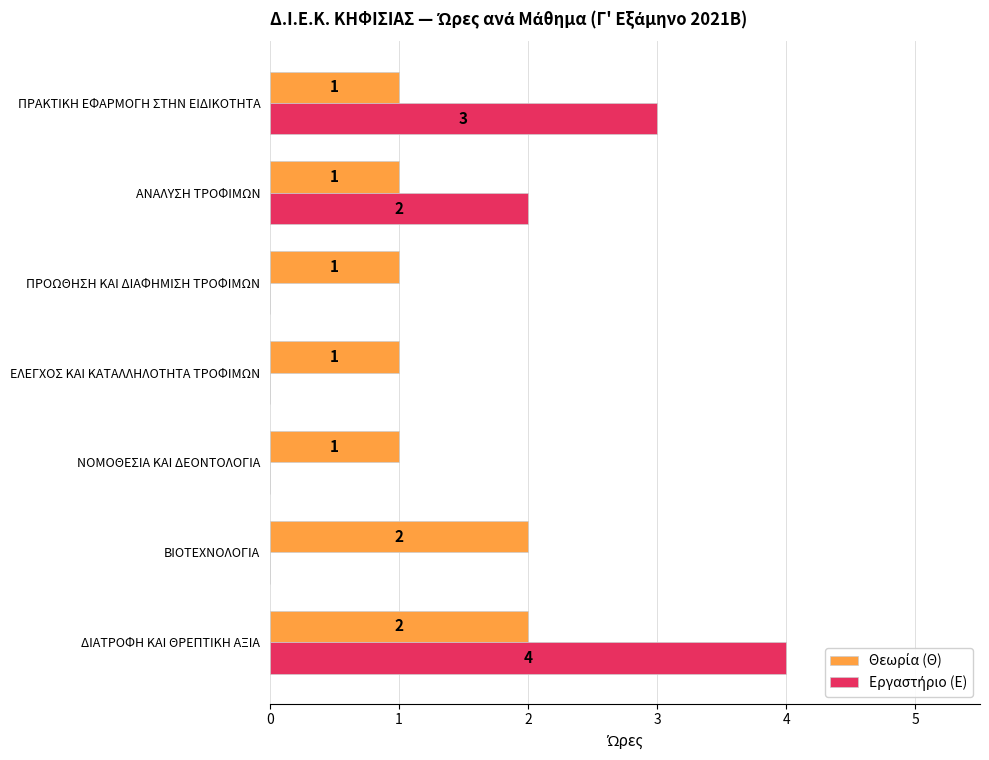

How many distinct data groups are displayed?

2